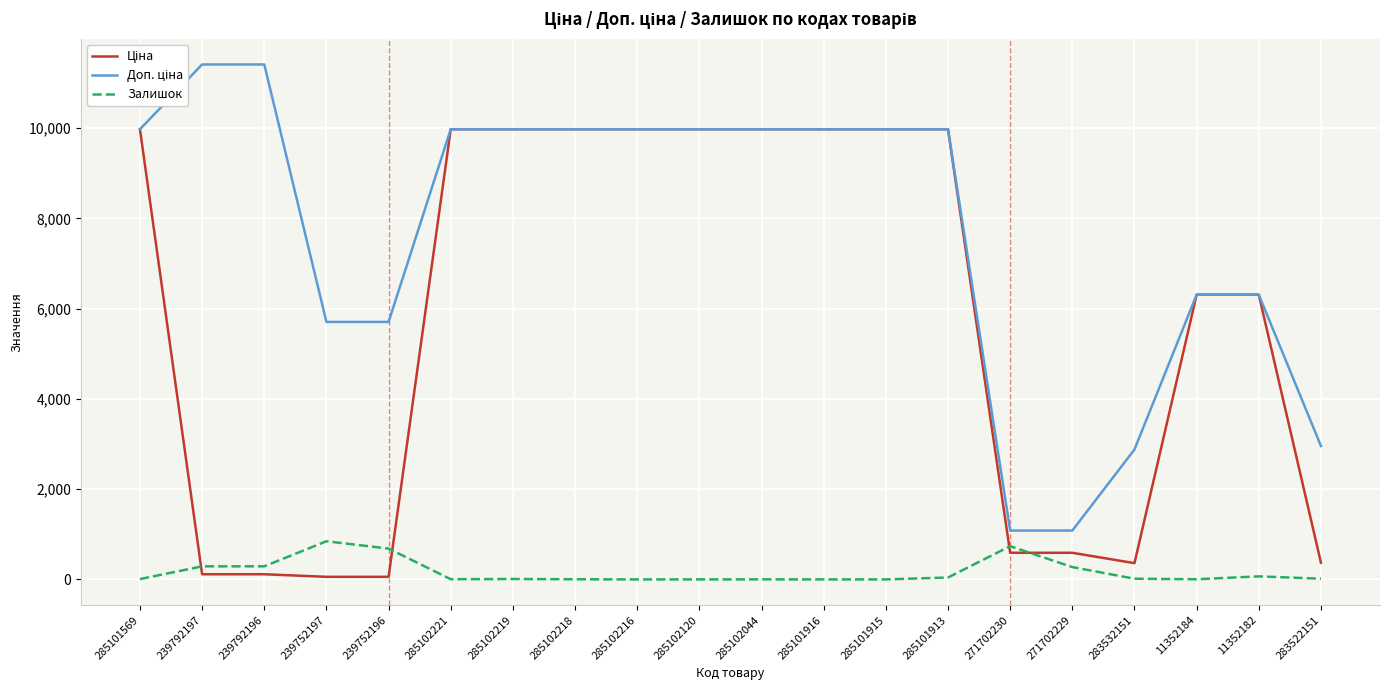

What is the maximum value shown in the chart?

11410.0